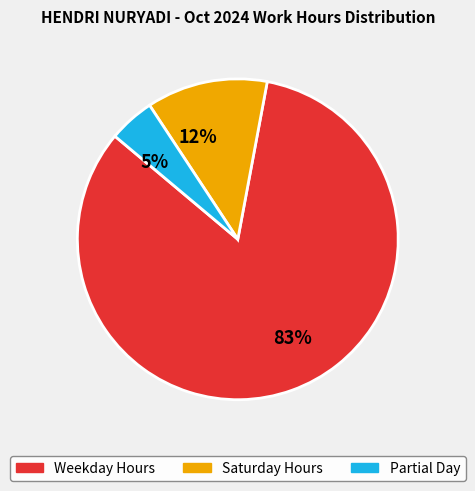

To the nearest percent, what is the average slice percentage?

33%